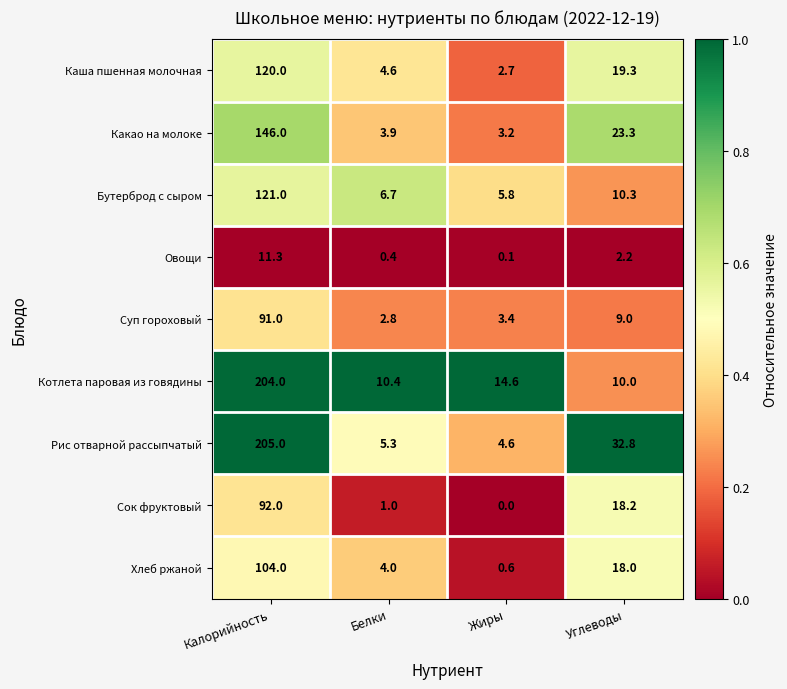

What is the difference between the second highest and minimum values in the Суп гороховый series?

6.2